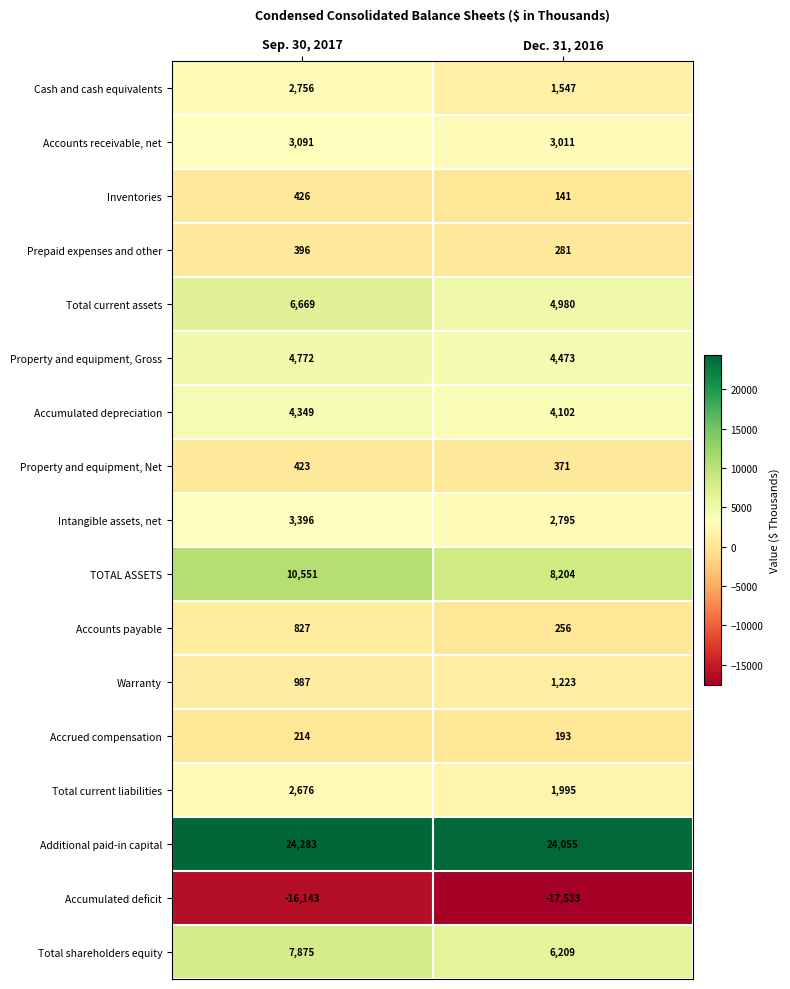

At which label is Accumulated depreciation closest to 4225?

Dec. 31, 2016